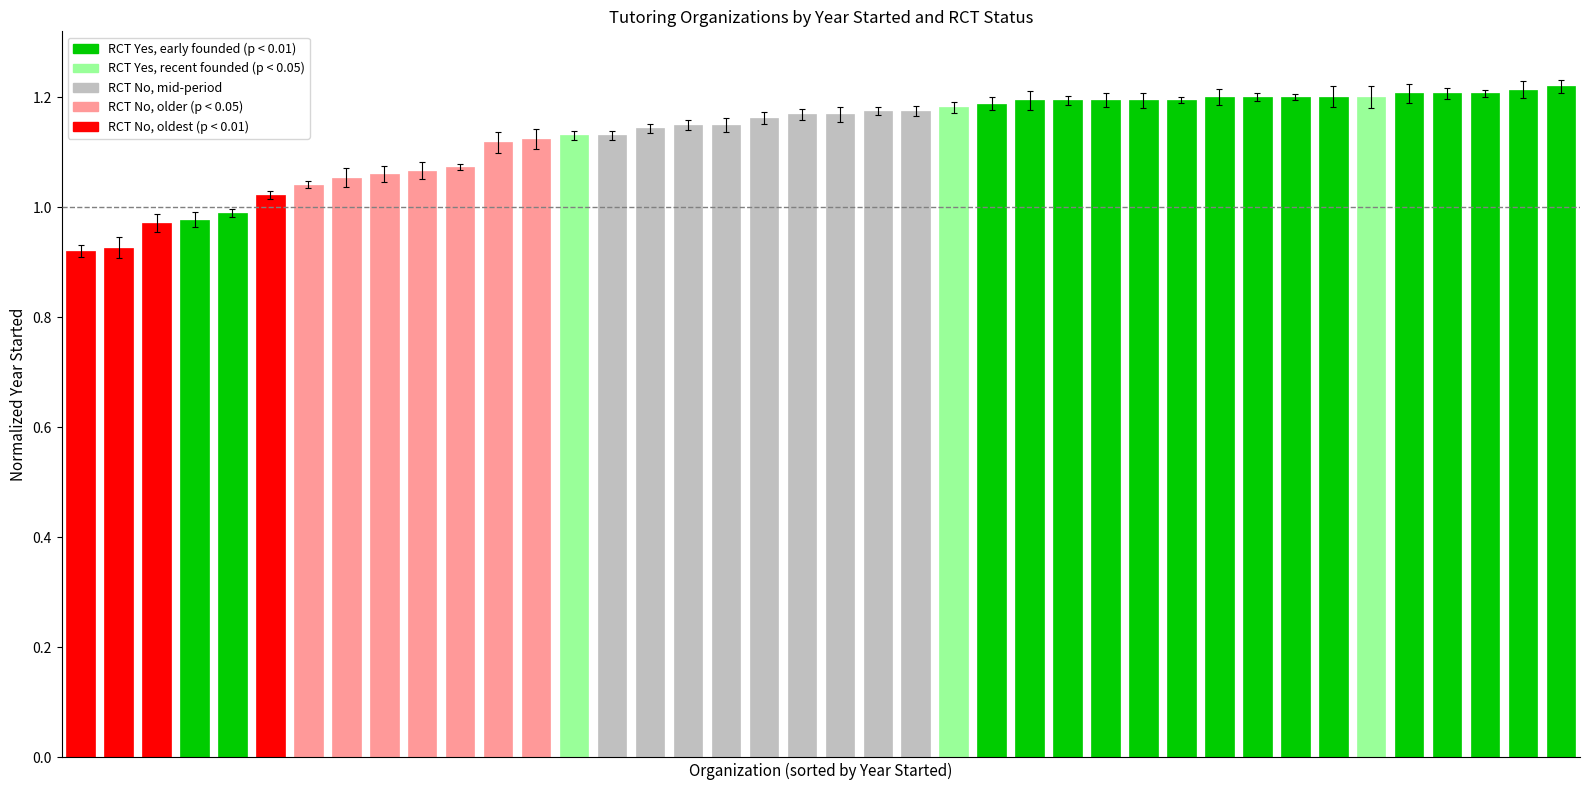

What is the difference between the second highest and second lowest values?

0.3